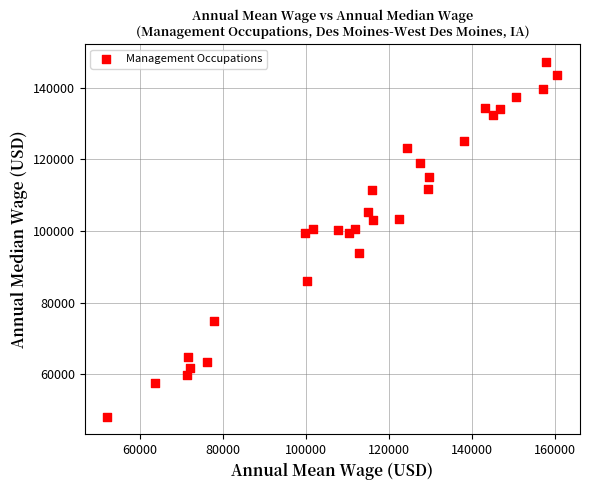

What is the range of Y values (max minus min)?

98940